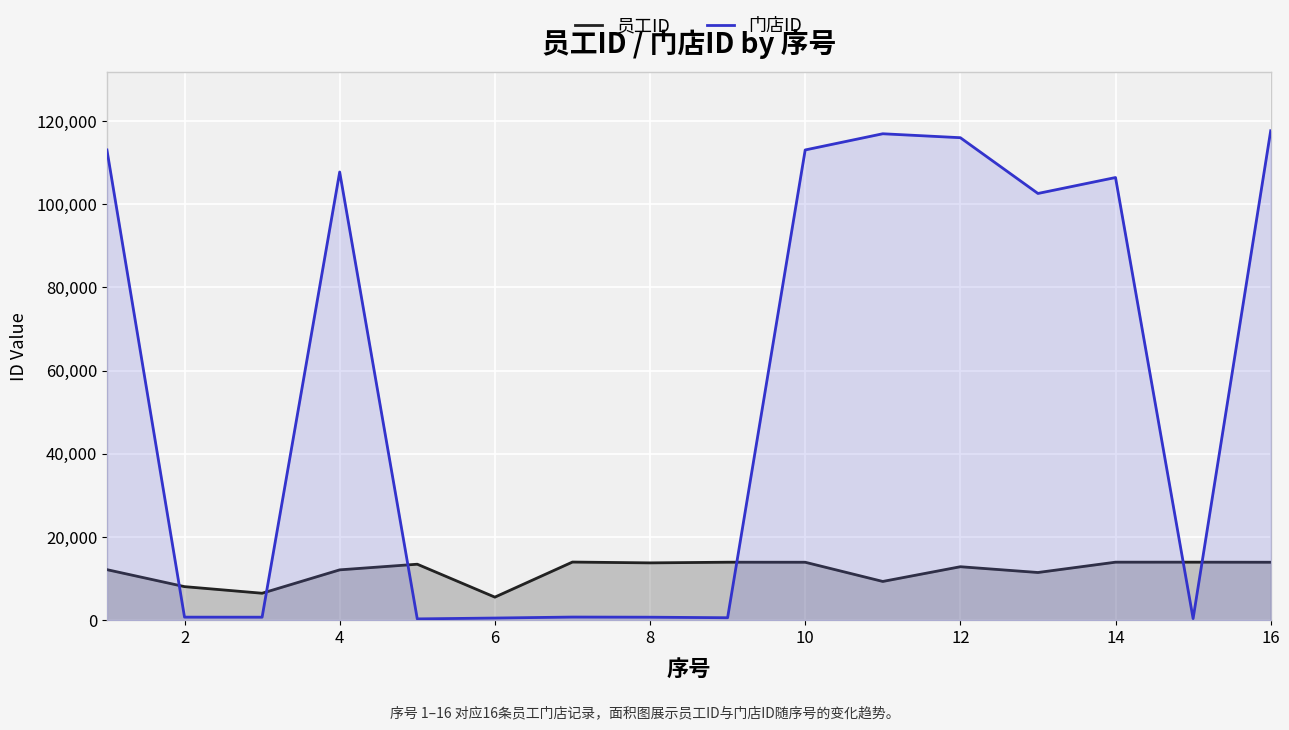

True or false: 门店ID and 员工ID cross at least once.

True